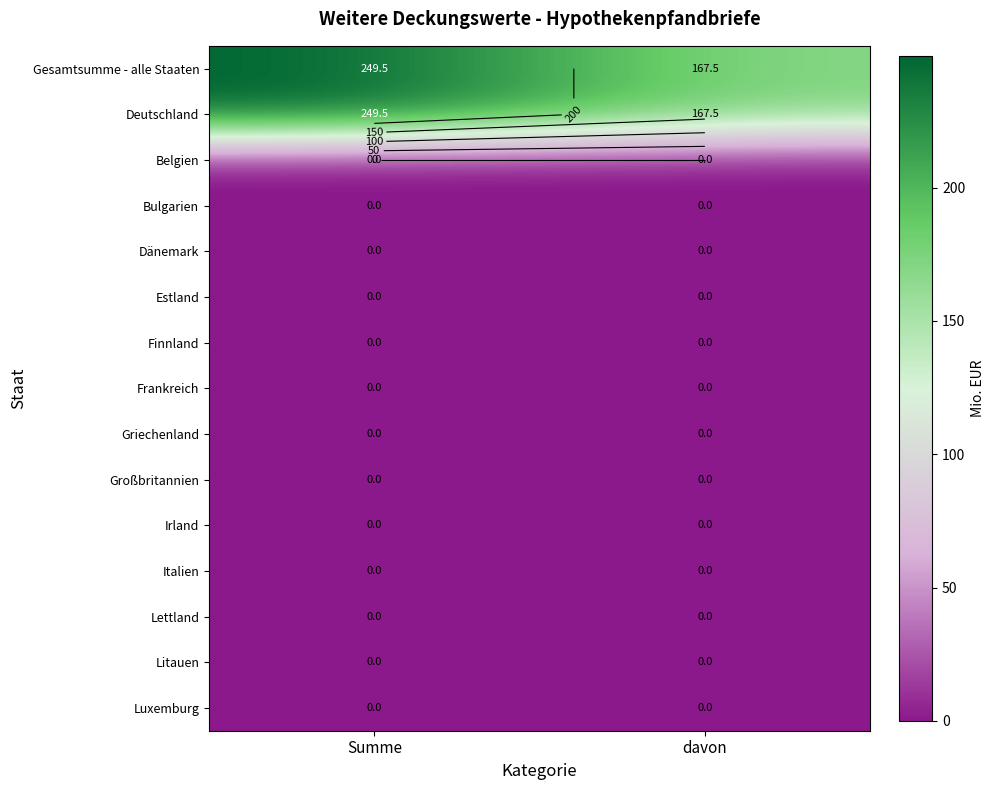

How many data points does each series have?

2